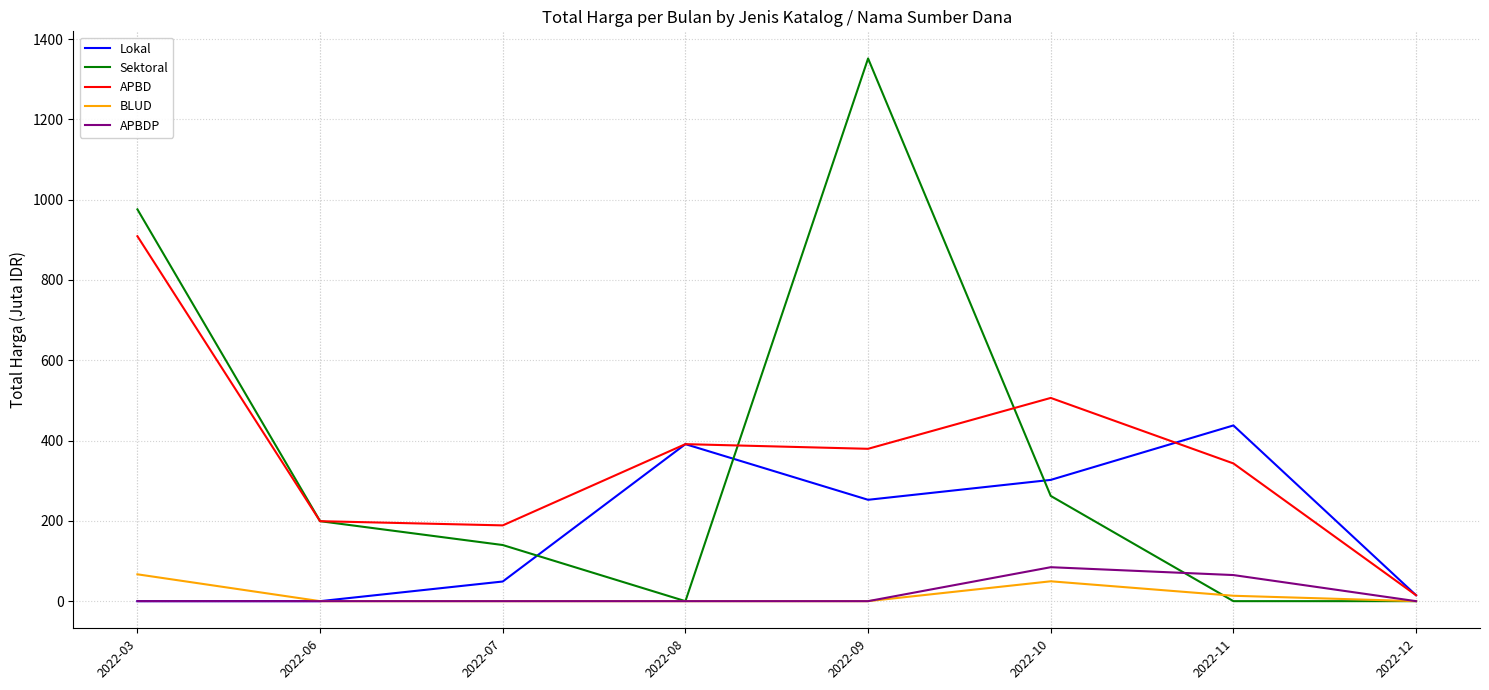

Where is Sektoral nearest to the value 675?

2022-03